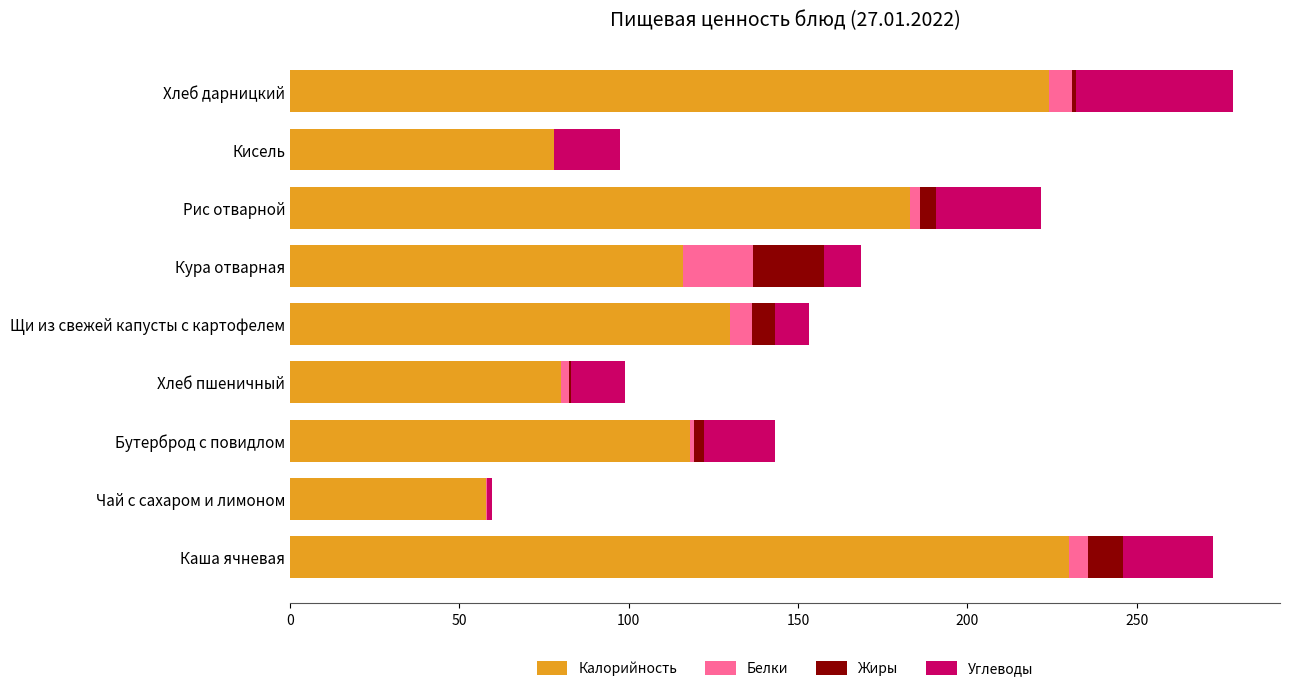

The Калорийность series shows 80.0 at Хлеб пшеничный. True or false?

True